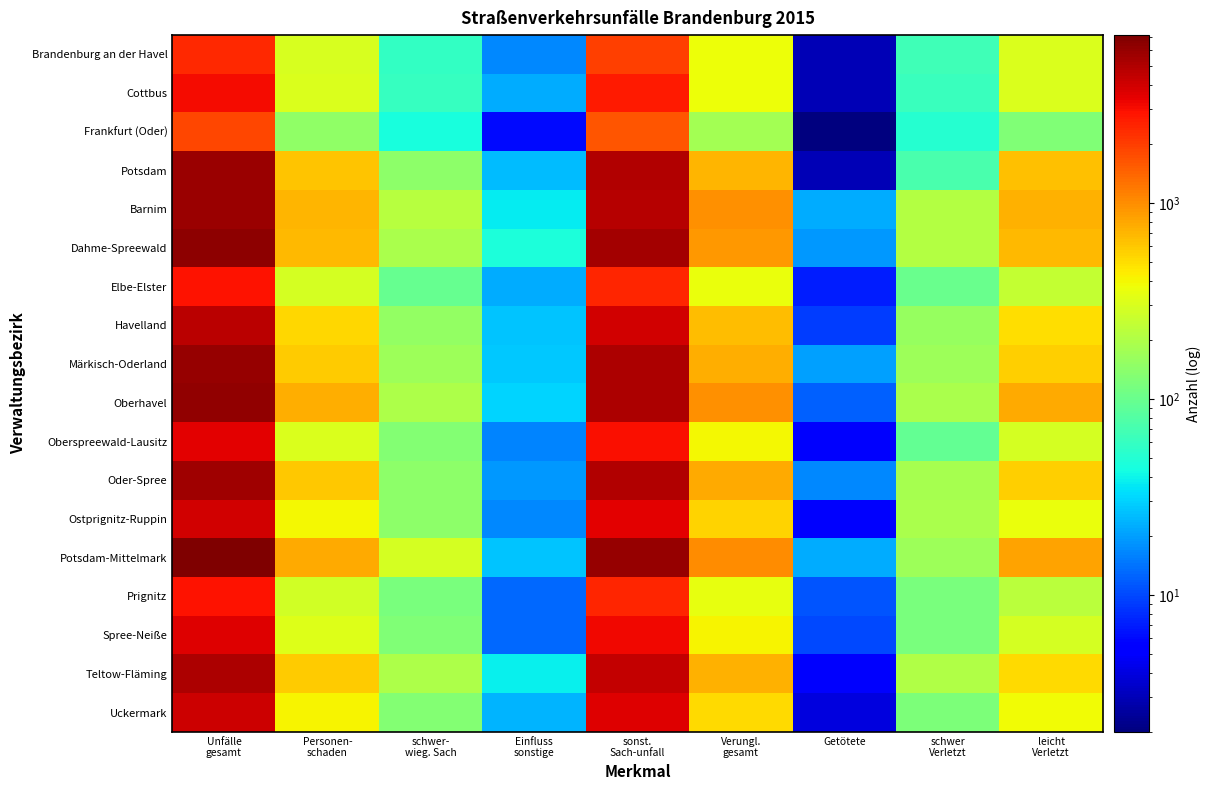

Which category has the highest value across all series?

Unfälle
gesamt